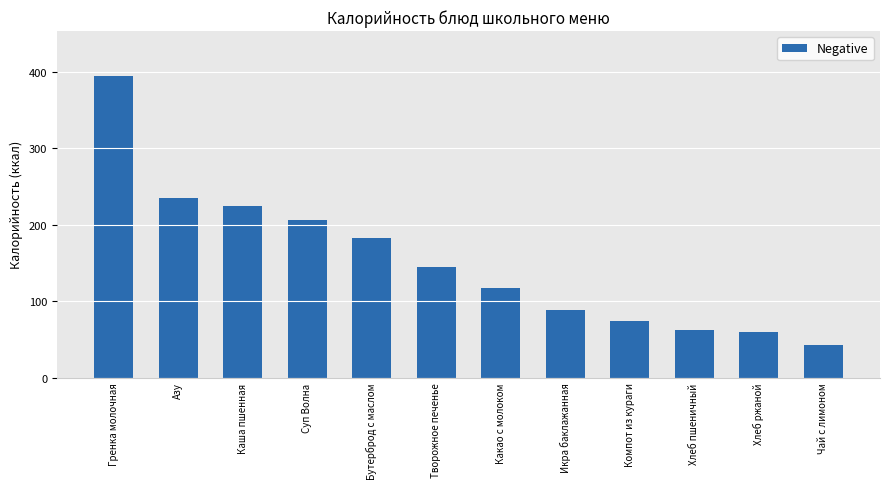

What is the change in value from Суп Волна to Икра баклажанная?

-117.2